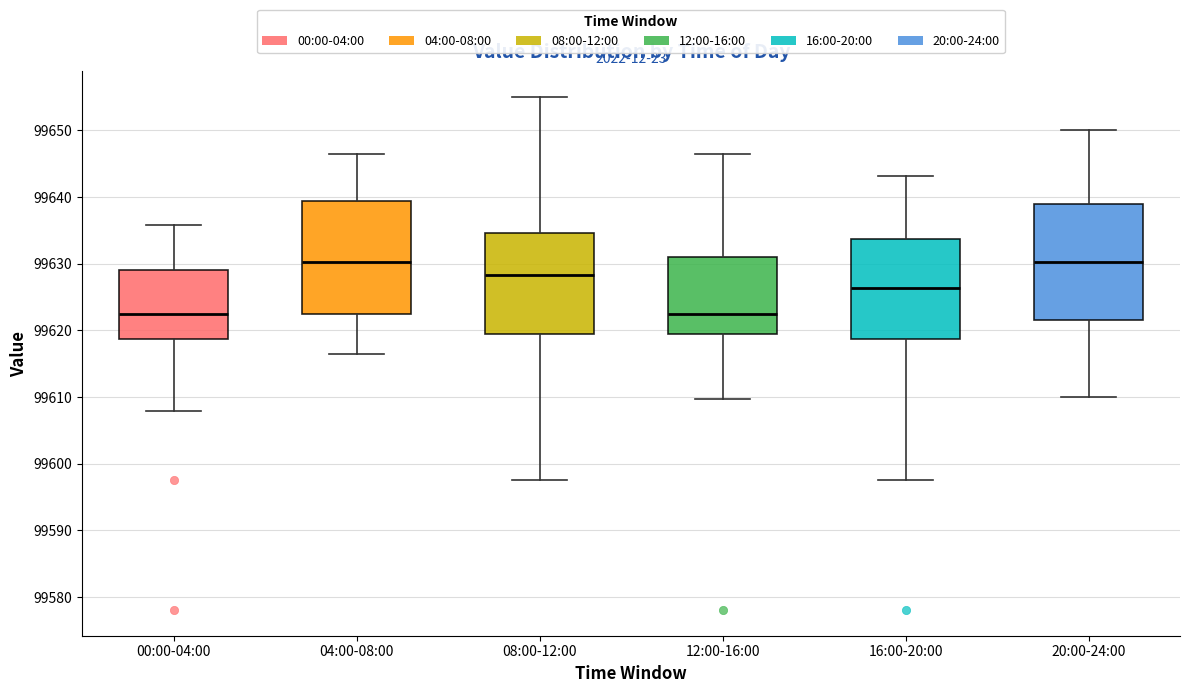

Reading left to right, read every box against the y-axis: the position of its median line, the range the box covers, and the ends of its whiskers. The values are not printed on the chart, so give them approximately, as read against the axis.

00:00-04:00: median 99623, box 99619 to 99629, whiskers 99608 to 99636
04:00-08:00: median 99630, box 99623 to 99639, whiskers 99616 to 99647
08:00-12:00: median 99628, box 99619 to 99635, whiskers 99598 to 99655
12:00-16:00: median 99623, box 99619 to 99631, whiskers 99610 to 99647
16:00-20:00: median 99626, box 99619 to 99634, whiskers 99598 to 99643
20:00-24:00: median 99630, box 99622 to 99639, whiskers 99610 to 99650